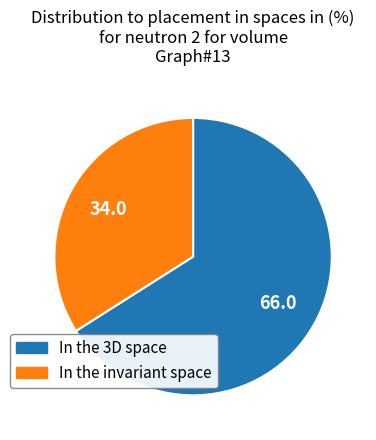

Count the number of slices in the pie.

2